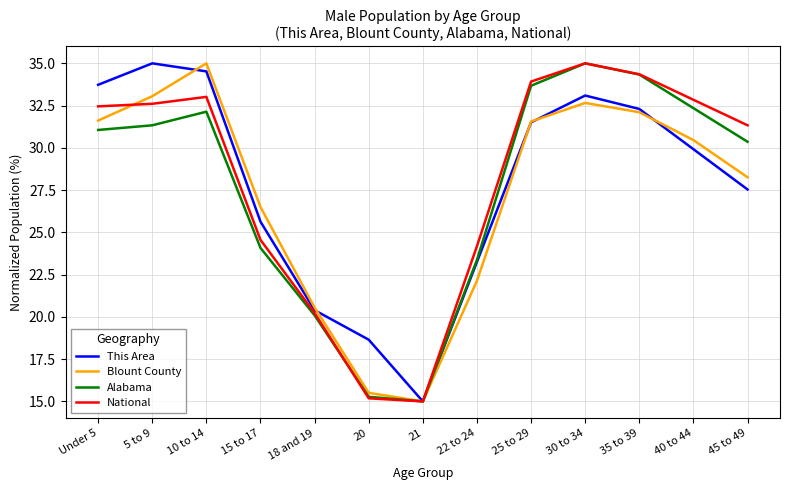

Between 5 to 9 and 30 to 34, which series saw the biggest shift?

Alabama